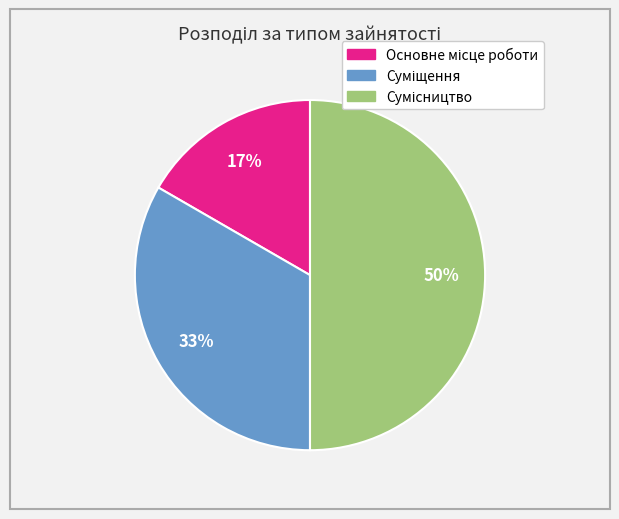

To the nearest percent, what is the average slice percentage?

33%